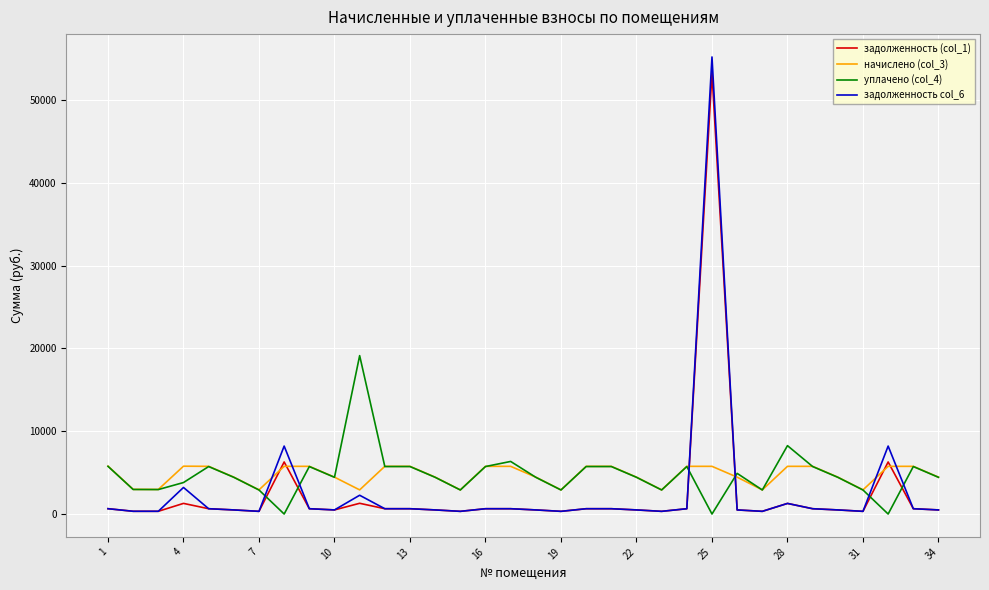

What is the greatest value displayed?

55174.0